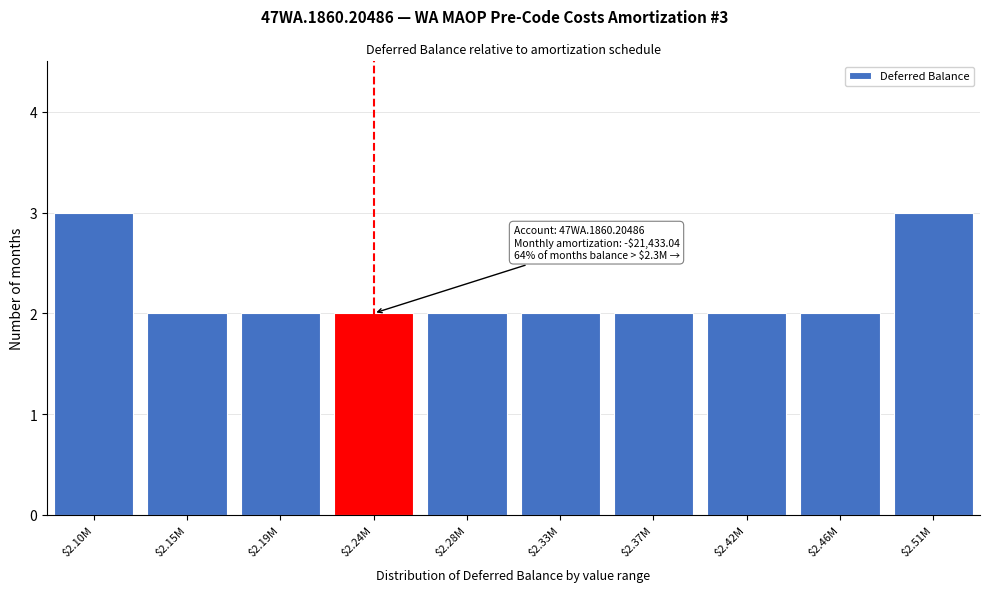

Reading left to right, extract all data points from this chart.

3	2	2	2	2	2	2	2	2	3